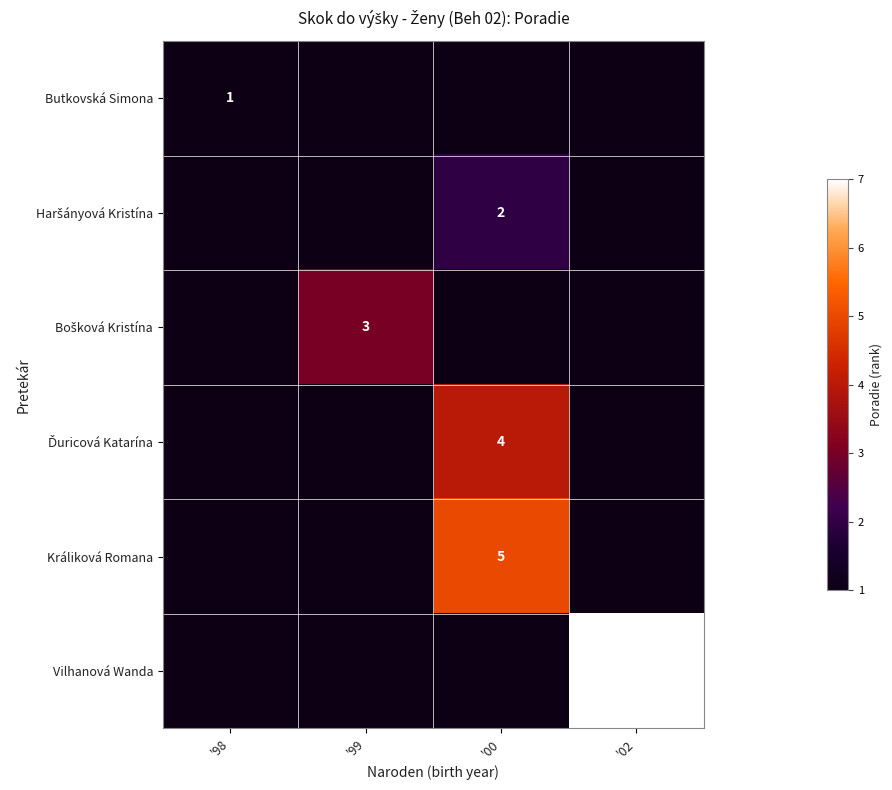

The Králiková Romana series shows 5 at '00. True or false?

True